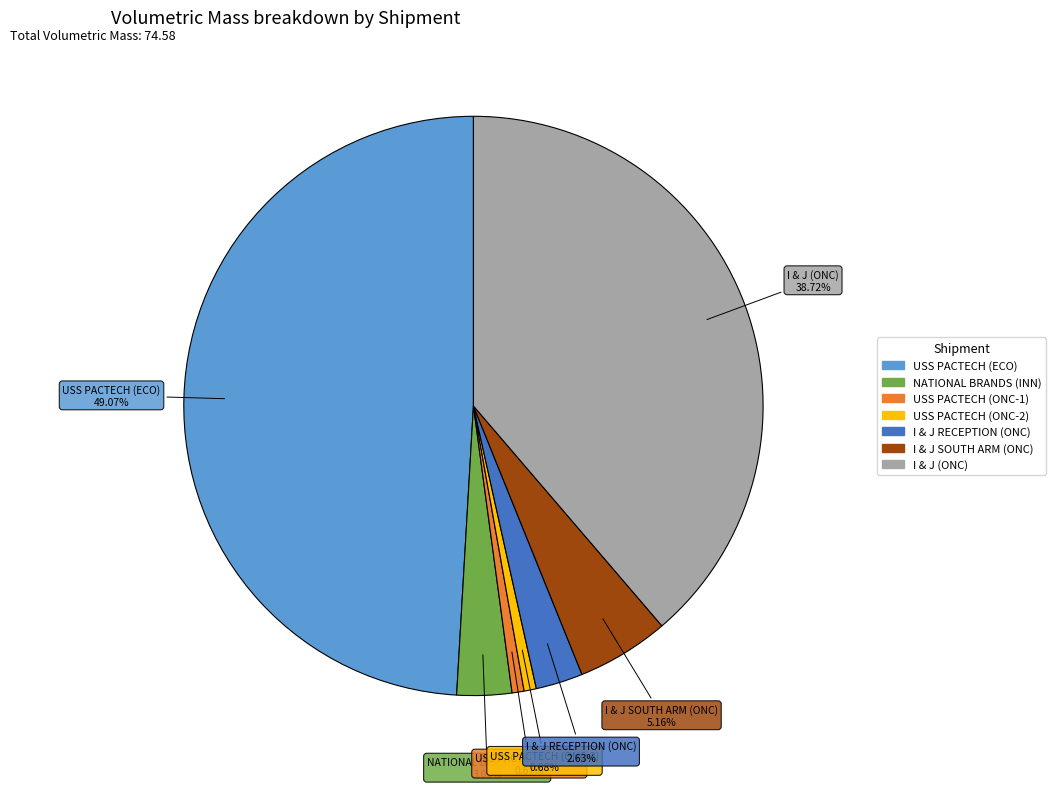

What portion of the pie excludes USS PACTECH (ECO)?

50.9%